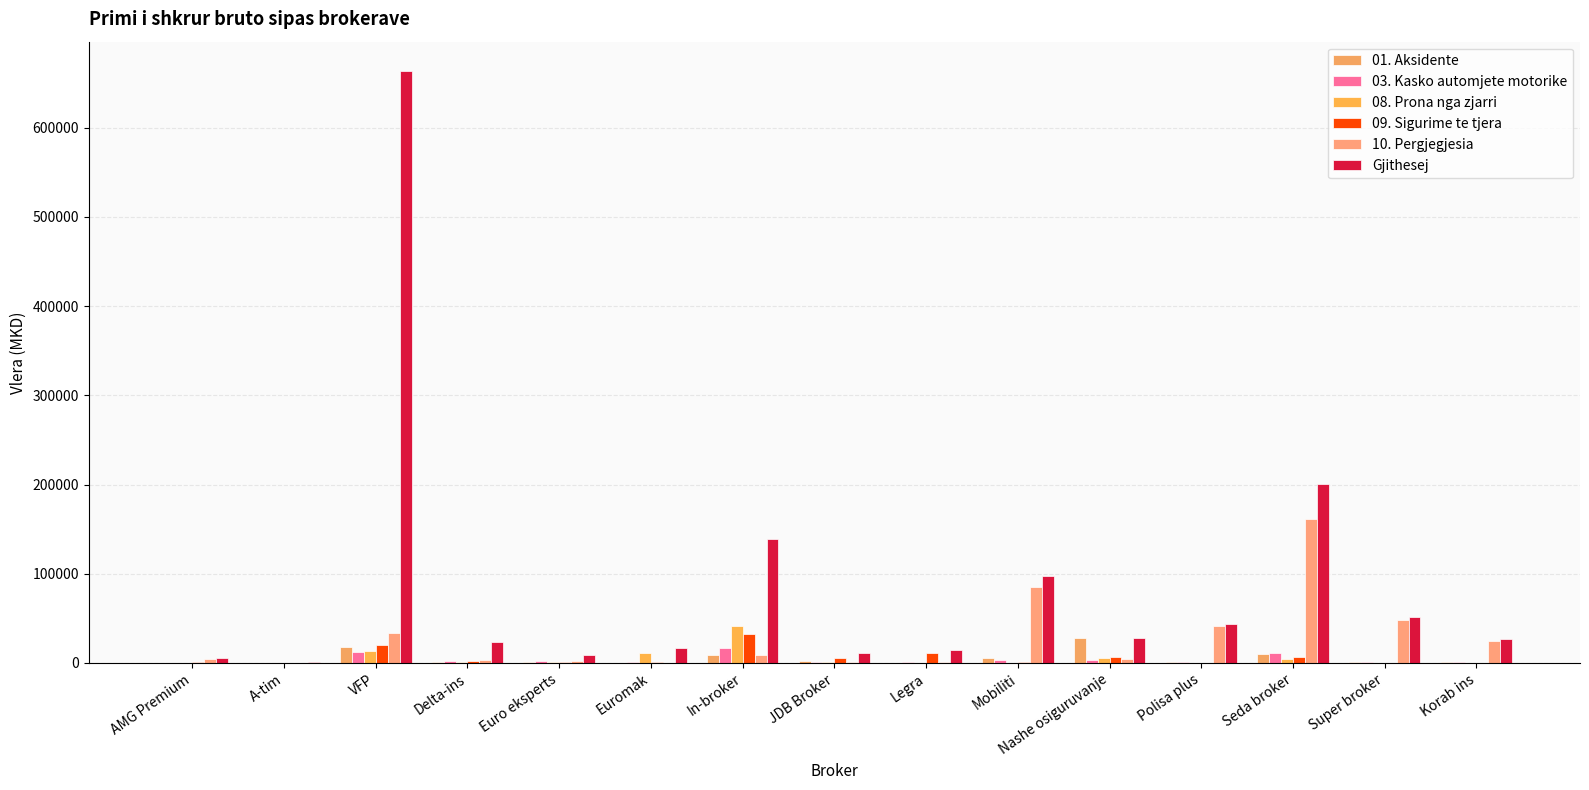

Reading left to right, list all the values displayed in this chart.

01. Aksidente: AMG Premium=90	A-tim=448	VFP=18388	Delta-ins=1577	Euro eksperts=1056	Euromak=262	In-broker=8415	JDB Broker=2165	Legra=158	Mobiliti=5024	Nashe osiguruvanje=27572	Polisa plus=1203	Seda broker=9773	Super broker=1495	Korab ins=985
03. Kasko automjete motorike: AMG Premium=47	A-tim=289	VFP=12831	Delta-ins=2169	Euro eksperts=2436	Euromak=600	In-broker=17173	JDB Broker=1286	Legra=1112	Mobiliti=3887	Nashe osiguruvanje=3273	Polisa plus=596	Seda broker=10964	Super broker=1029	Korab ins=945
08. Prona nga zjarri: AMG Premium=0	A-tim=190	VFP=13356	Delta-ins=556	Euro eksperts=755	Euromak=11069	In-broker=41920	JDB Broker=874	Legra=491	Mobiliti=519	Nashe osiguruvanje=5845	Polisa plus=172	Seda broker=4937	Super broker=218	Korab ins=4
09. Sigurime te tjera: AMG Premium=1137	A-tim=308	VFP=20307	Delta-ins=1962	Euro eksperts=980	Euromak=898	In-broker=31950	JDB Broker=5404	Legra=11138	Mobiliti=1107	Nashe osiguruvanje=6243	Polisa plus=164	Seda broker=6893	Super broker=3	Korab ins=374
10. Pergjegjesia: AMG Premium=4550	A-tim=248	VFP=33501	Delta-ins=3639	Euro eksperts=2099	Euromak=412	In-broker=8654	JDB Broker=1368	Legra=744	Mobiliti=84886	Nashe osiguruvanje=4419	Polisa plus=41142	Seda broker=160912	Super broker=48704	Korab ins=24427
Gjithesej: AMG Premium=5893	A-tim=1541	VFP=663153	Delta-ins=23844	Euro eksperts=8669	Euromak=16525	In-broker=139400	JDB Broker=11744	Legra=14943	Mobiliti=97041	Nashe osiguruvanje=27572	Polisa plus=44018	Seda broker=200510	Super broker=51705	Korab ins=26989